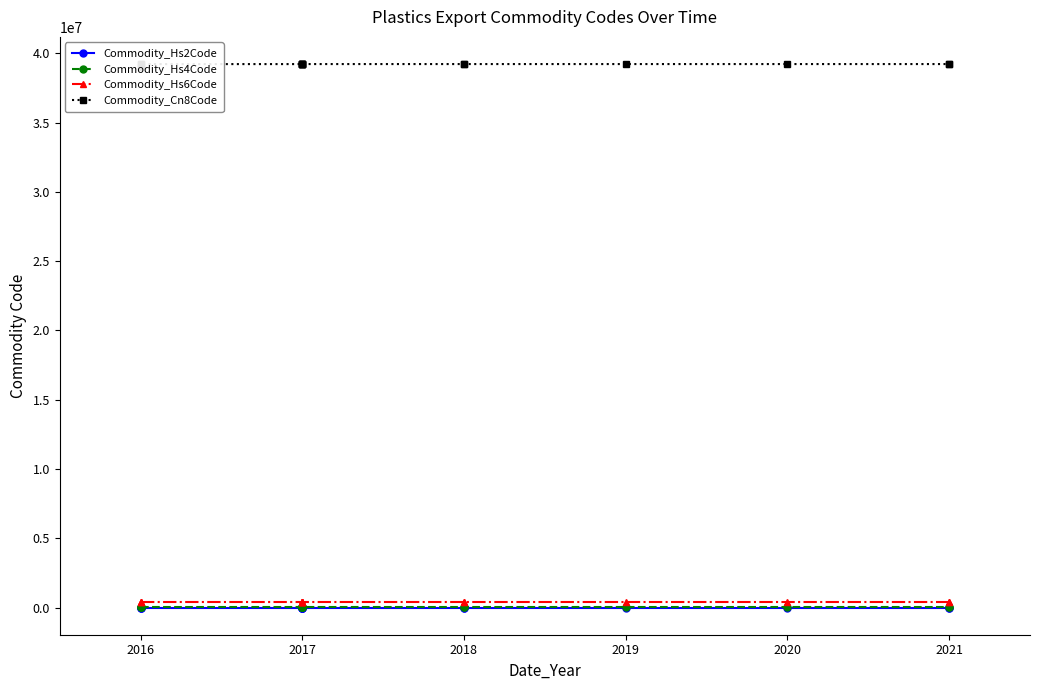

What is the total value across all series at 2017?

39627282